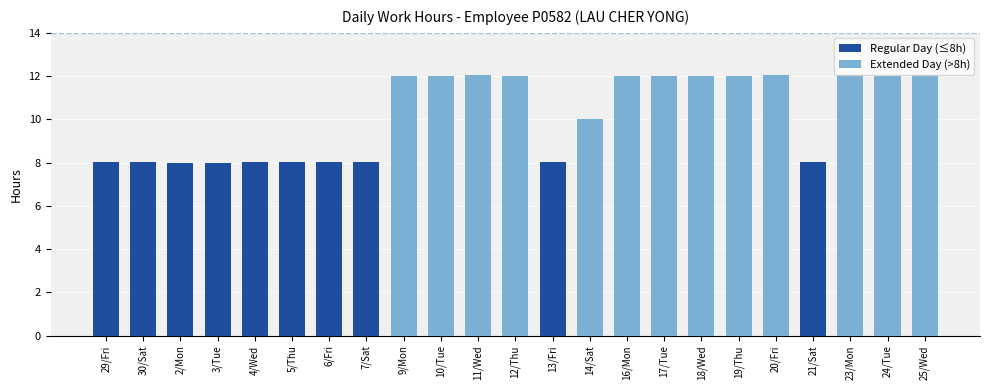

What is the value of the 3rd bar from the left?

8.0